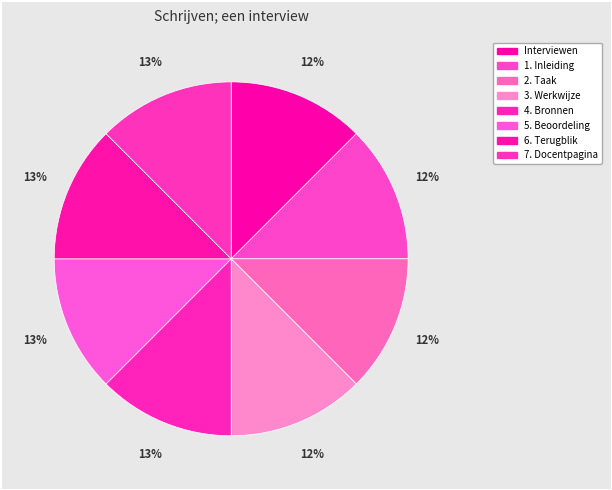

How many slices are in this pie chart?

8